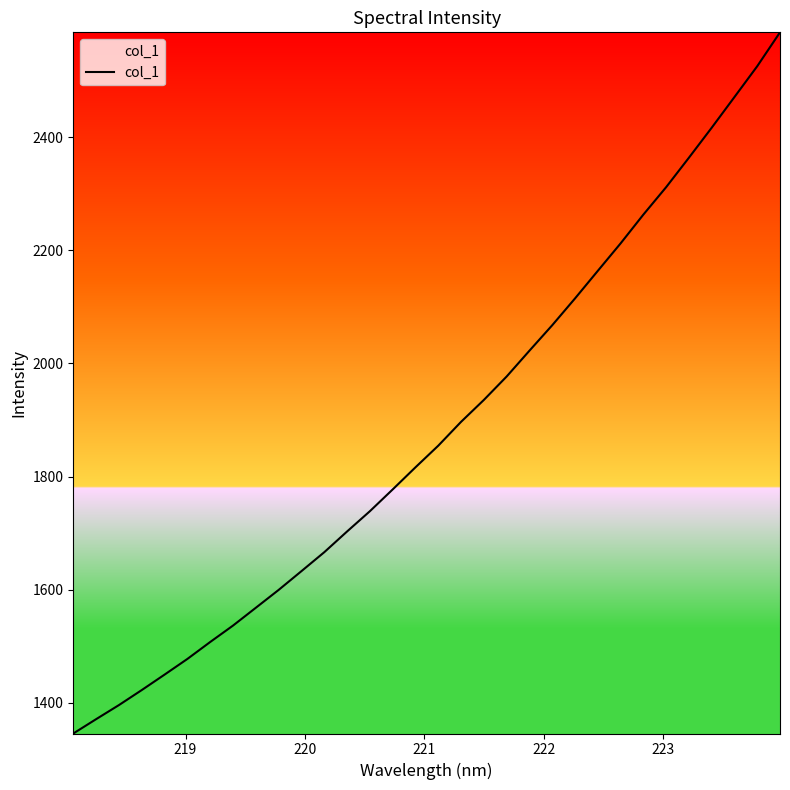

What is the smallest value displayed?

1345.5